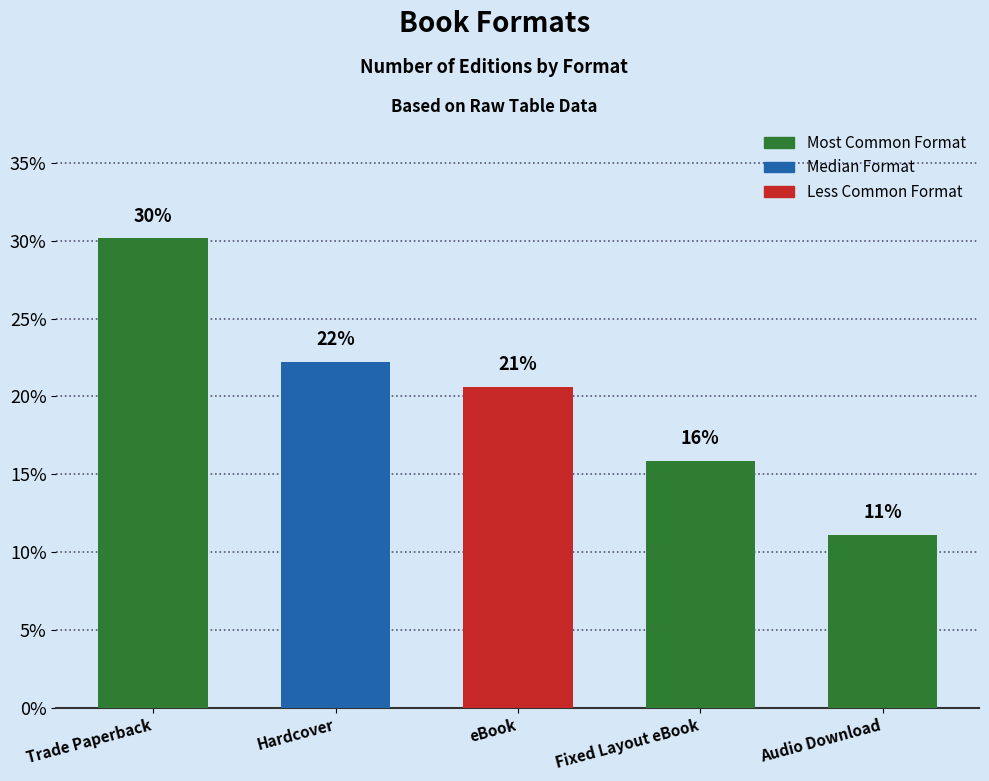

List the labels in order of value, largest first.

Trade Paperback, Hardcover, eBook, Fixed Layout eBook, Audio Download